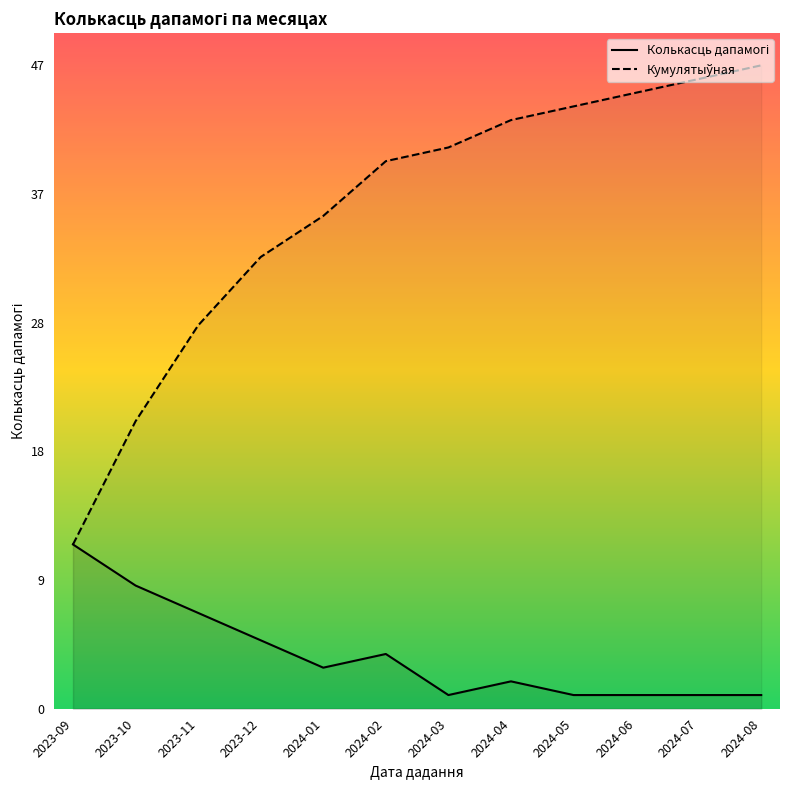

How many lines are shown in the chart?

2